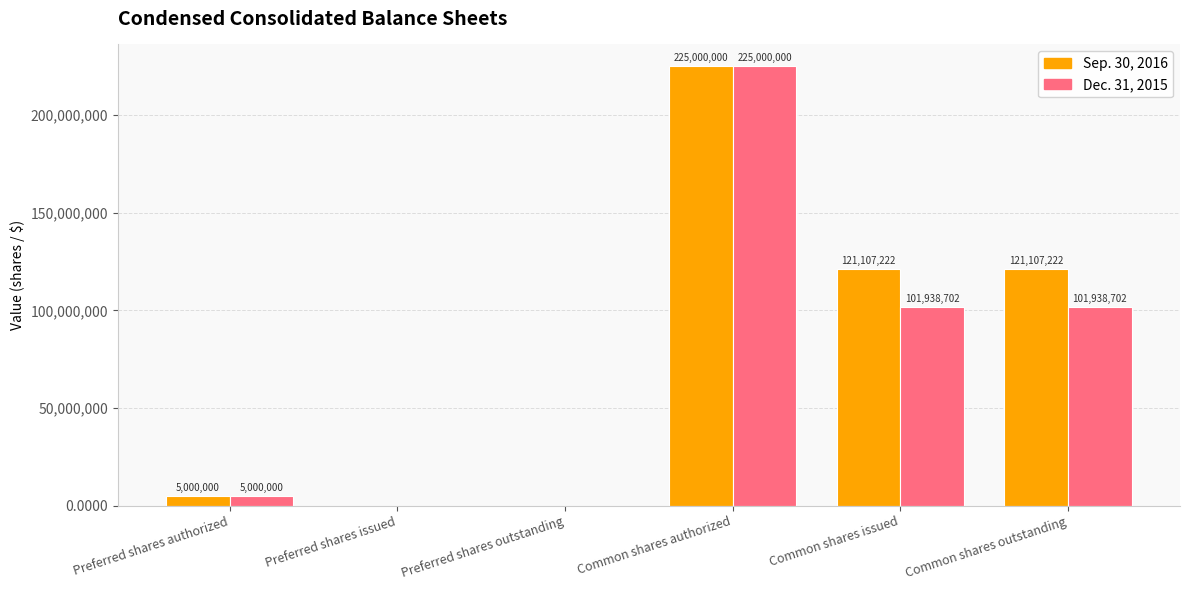

How many groups of bars are there?

6